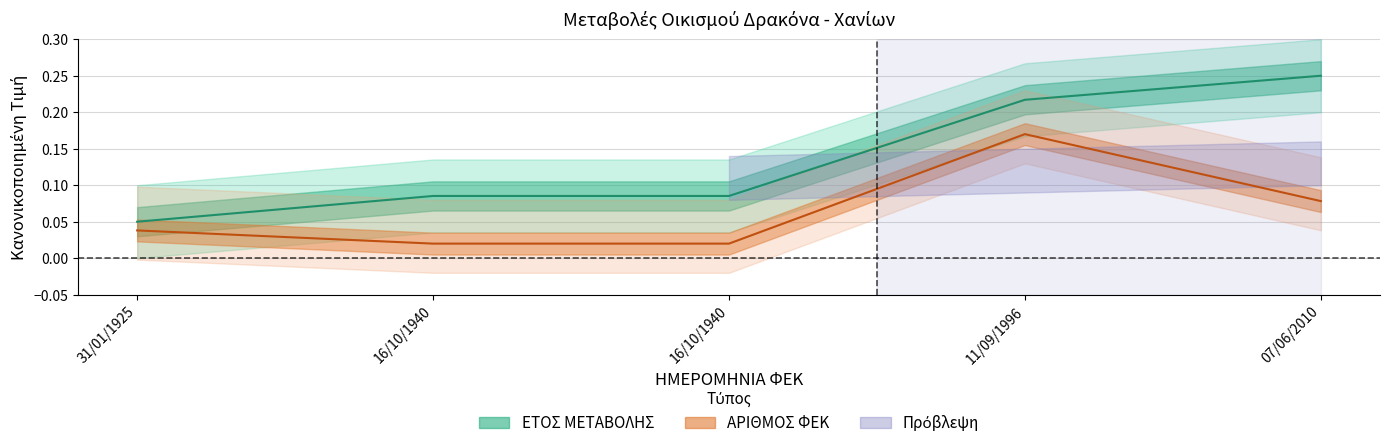

At how many categories does at least one series exceed 0?

5